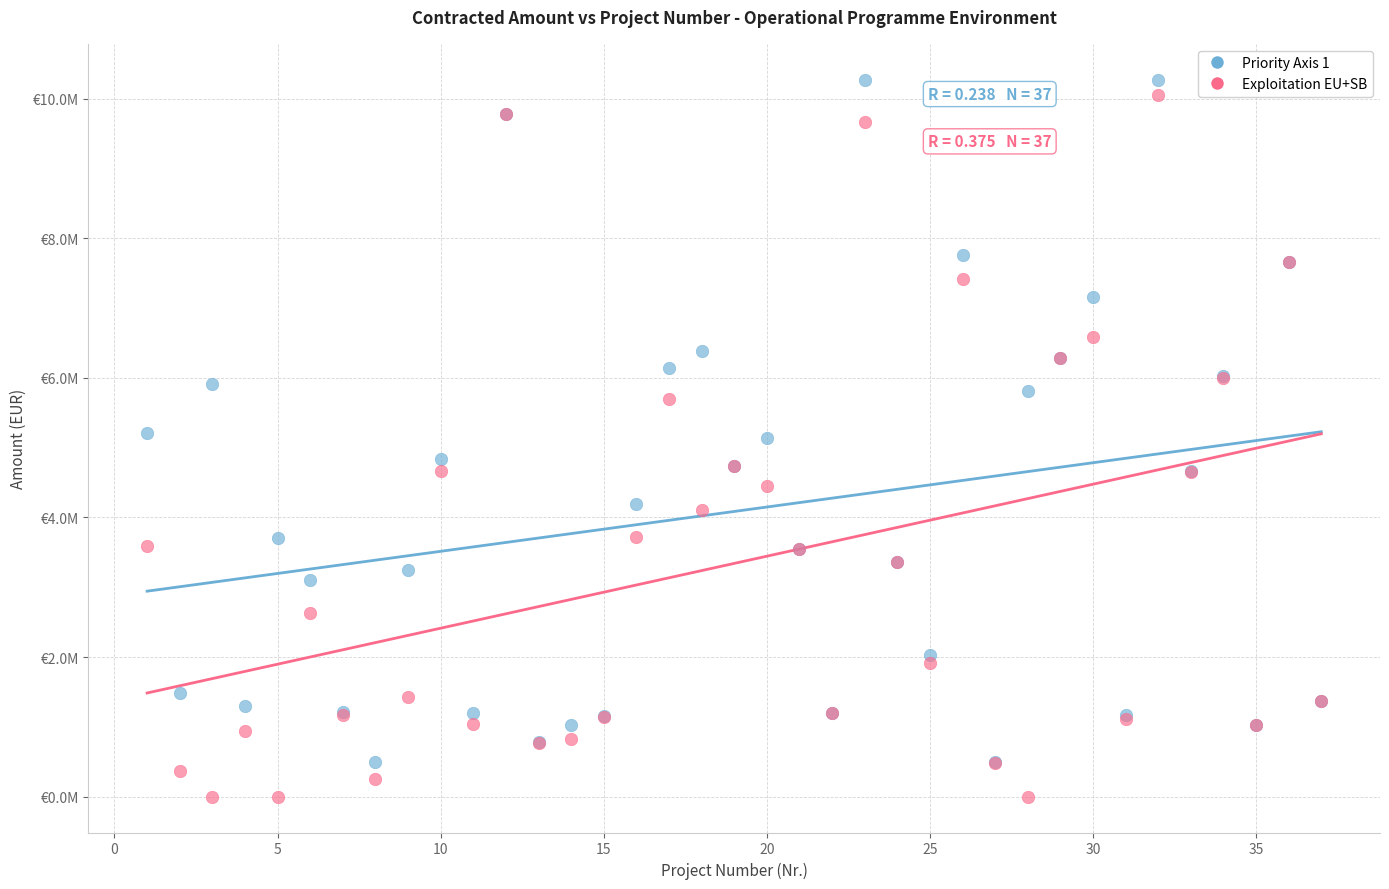

Which series contains the lowest Y value?

Exploitation EU+SB